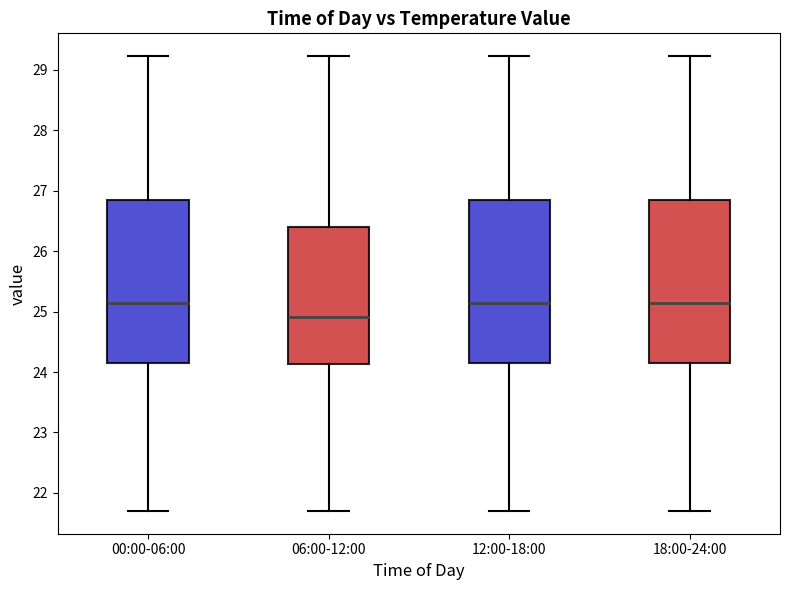

Where is the upper edge of the box for 18:00-24:00 on the y-axis? The values are not printed on the chart, so give them approximately, as read against the axis.

26.8